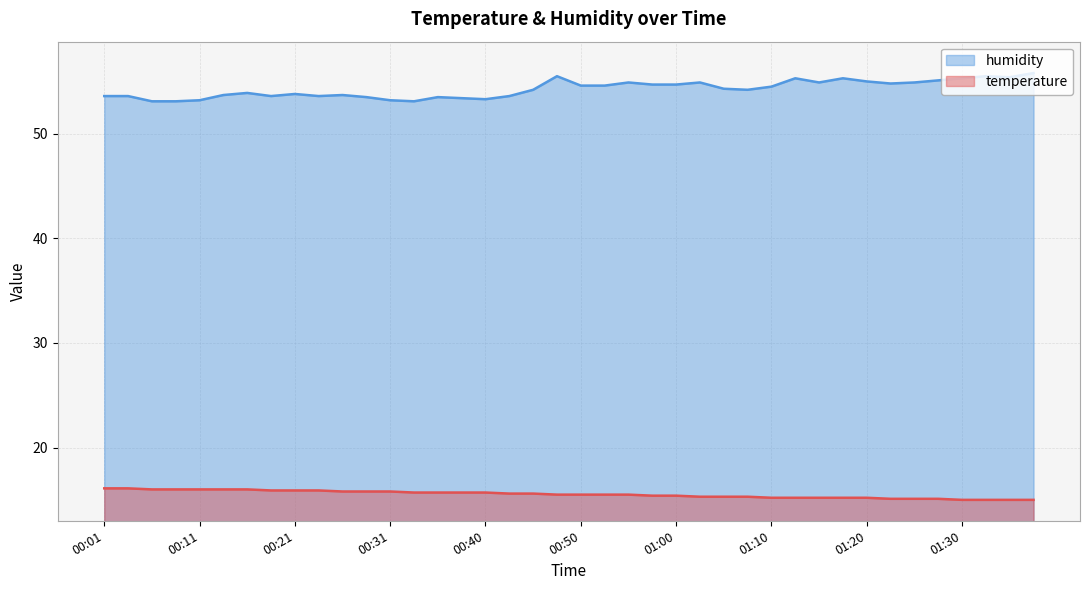

Which has a higher value, 01:00 or 01:05?

01:00